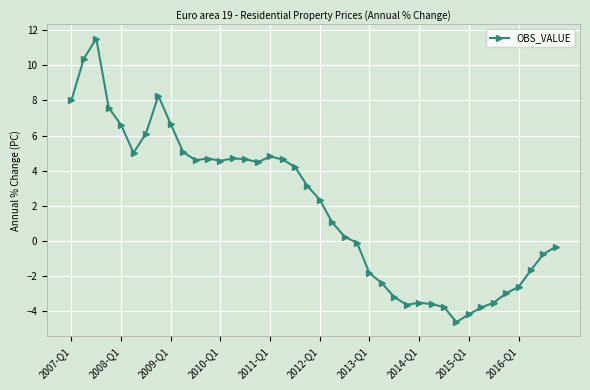

What is the greatest value displayed?

11.5